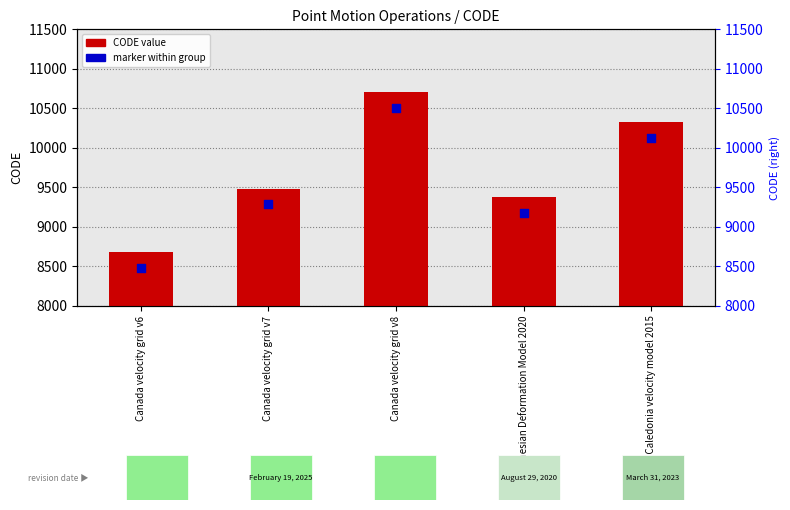

Which series reaches the maximum Y coordinate?

CODE